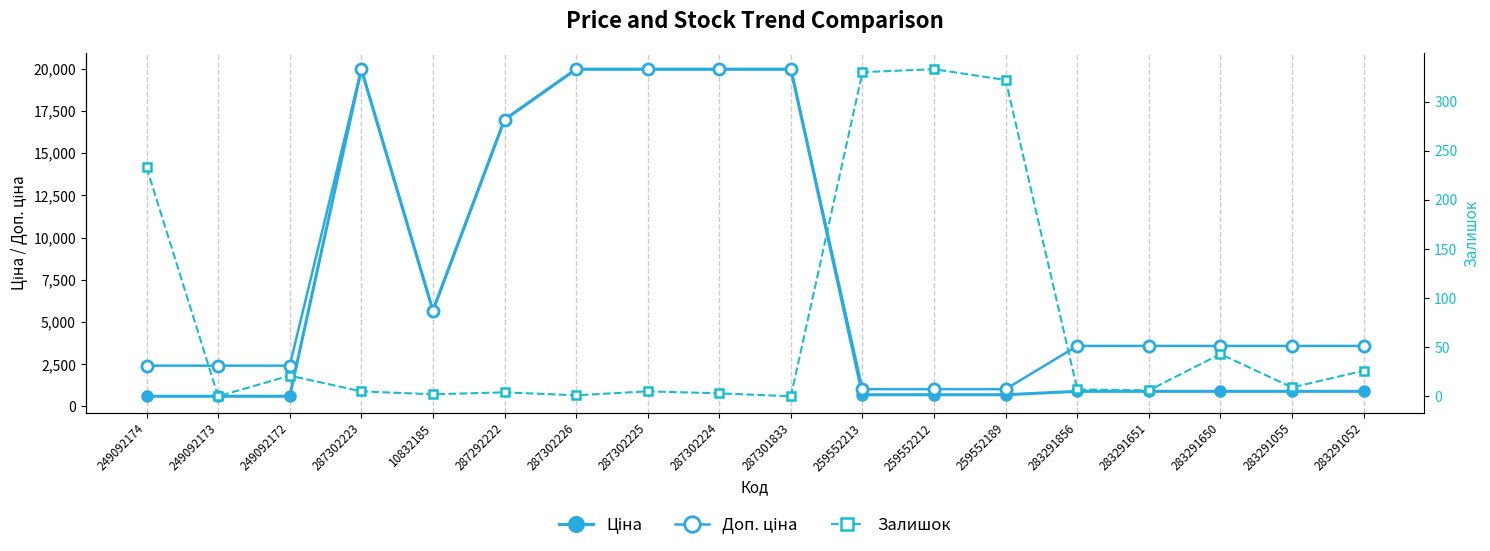

How many interior local peaks does the Ціна series have?

1